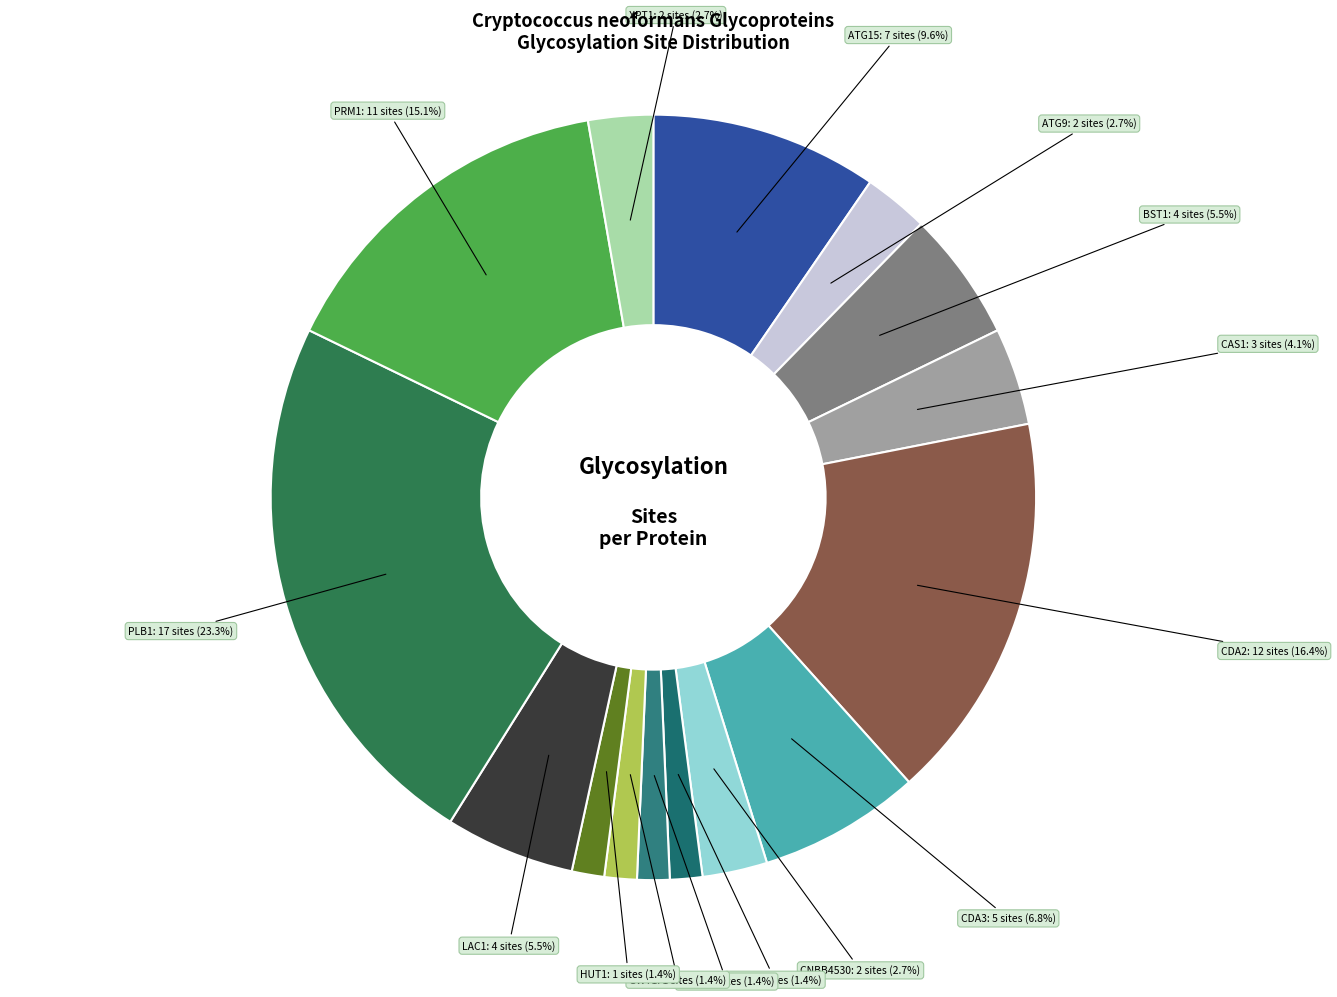

How many segments does this pie chart have?

15